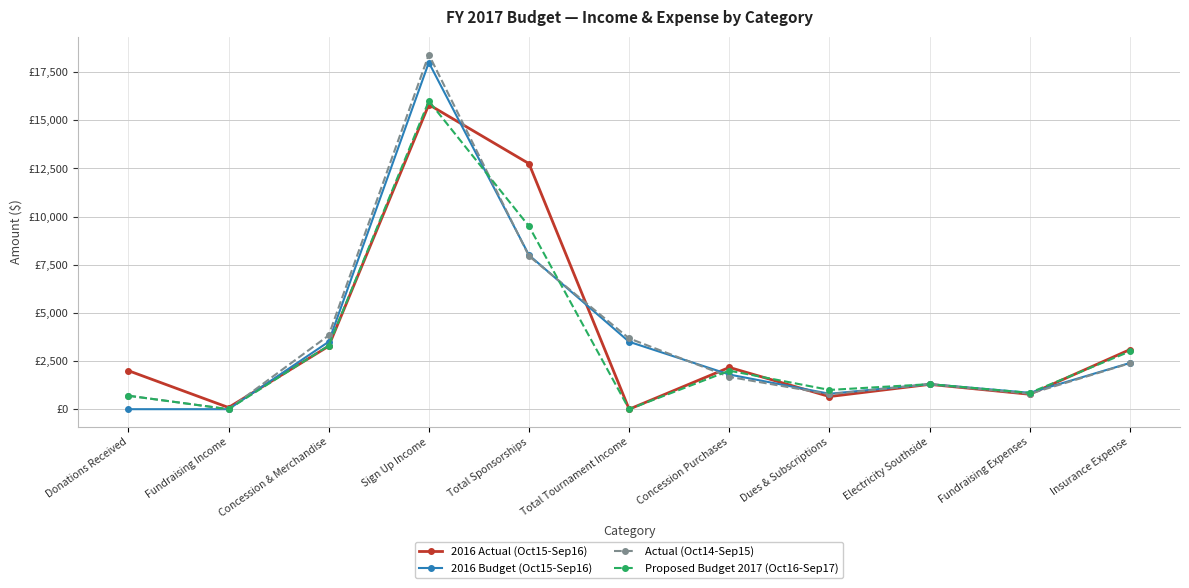

Reading left to right, list all the values displayed in this chart.

2016 Actual (Oct15-Sep16): 2000.0	87.0	3271.8	15815.0	12750.0	0.0	2169.9	655.5	1288.9	775.0	3095.0
2016 Budget (Oct15-Sep16): 0.0	0.0	3500.0	18000.0	8000.0	3500.0	1800.0	800.0	1300.0	850.0	2400.0
Actual (Oct14-Sep15): 700.0	0.0	3829.9	18415.0	7950.0	3675.8	1679.1	775.4	1293.7	800.0	2385.4
Proposed Budget 2017 (Oct16-Sep17): 700.0	0.0	3300.0	16000.0	9500.0	0.0	2000.0	1000.0	1300.0	850.0	3000.0